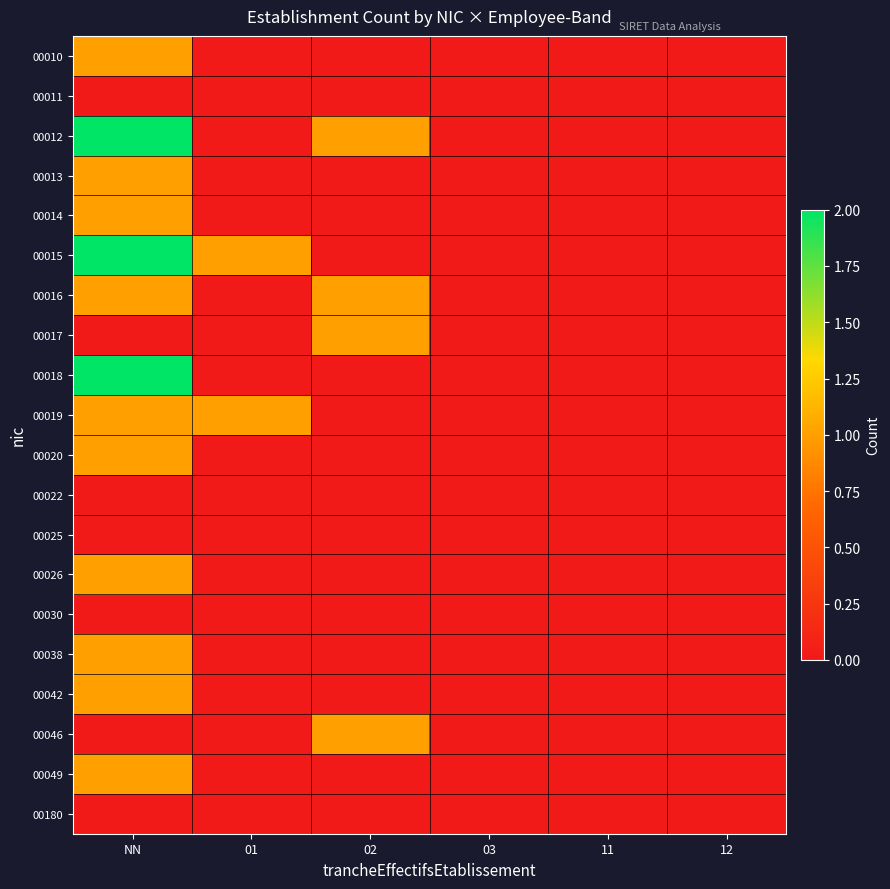

Reading left to right, list all the values displayed in this chart.

00010: NN=1	01=0	02=0	03=0	11=0	12=0
00011: NN=0	01=0	02=0	03=0	11=0	12=0
00012: NN=2	01=0	02=1	03=0	11=0	12=0
00013: NN=1	01=0	02=0	03=0	11=0	12=0
00014: NN=1	01=0	02=0	03=0	11=0	12=0
00015: NN=2	01=1	02=0	03=0	11=0	12=0
00016: NN=1	01=0	02=1	03=0	11=0	12=0
00017: NN=0	01=0	02=1	03=0	11=0	12=0
00018: NN=2	01=0	02=0	03=0	11=0	12=0
00019: NN=1	01=1	02=0	03=0	11=0	12=0
00020: NN=1	01=0	02=0	03=0	11=0	12=0
00022: NN=0	01=0	02=0	03=0	11=0	12=0
00025: NN=0	01=0	02=0	03=0	11=0	12=0
00026: NN=1	01=0	02=0	03=0	11=0	12=0
00030: NN=0	01=0	02=0	03=0	11=0	12=0
00038: NN=1	01=0	02=0	03=0	11=0	12=0
00042: NN=1	01=0	02=0	03=0	11=0	12=0
00046: NN=0	01=0	02=1	03=0	11=0	12=0
00049: NN=1	01=0	02=0	03=0	11=0	12=0
00180: NN=0	01=0	02=0	03=0	11=0	12=0